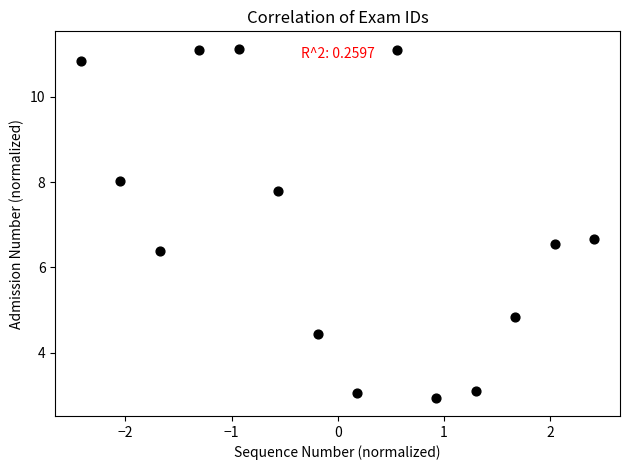

What Y value in the scatter plot is closest to 7?

6.7